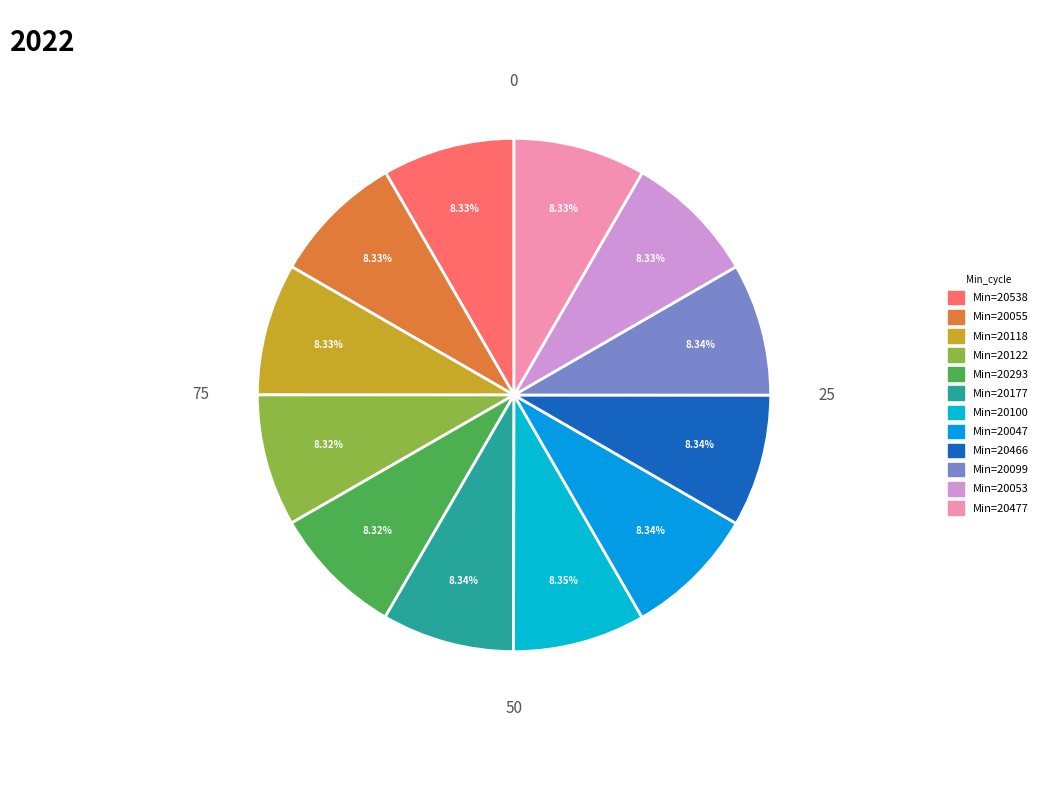

Count the number of slices in the pie.

12